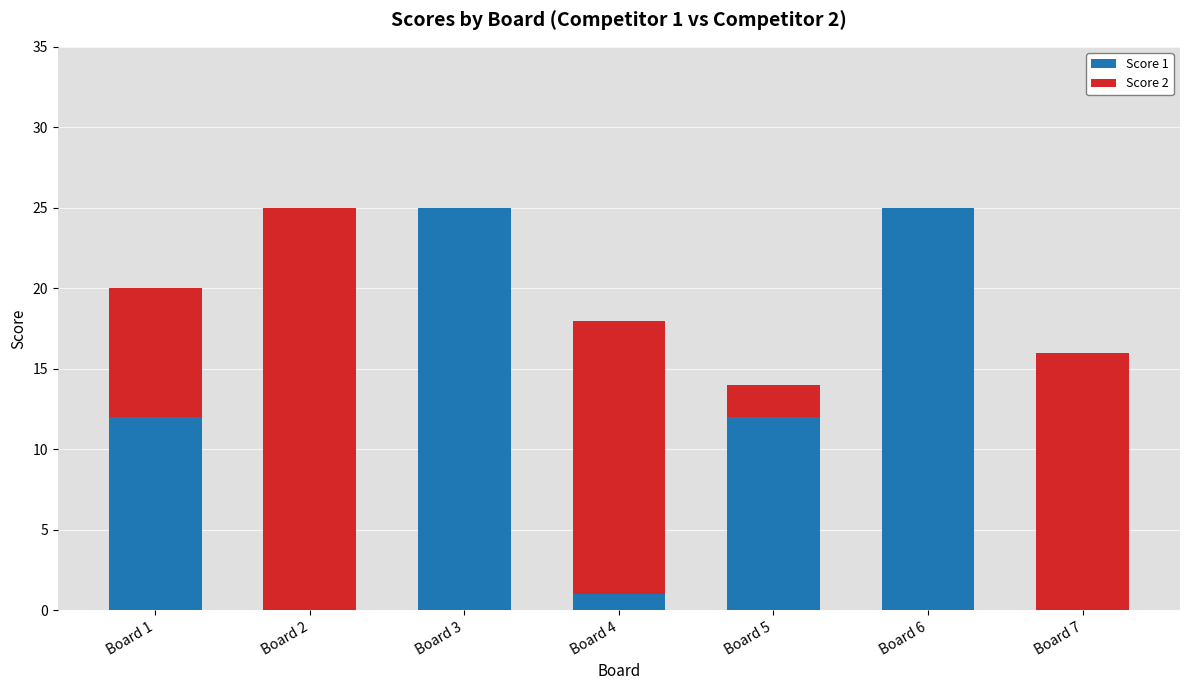

What are all the series names shown in the legend?

Score 1, Score 2